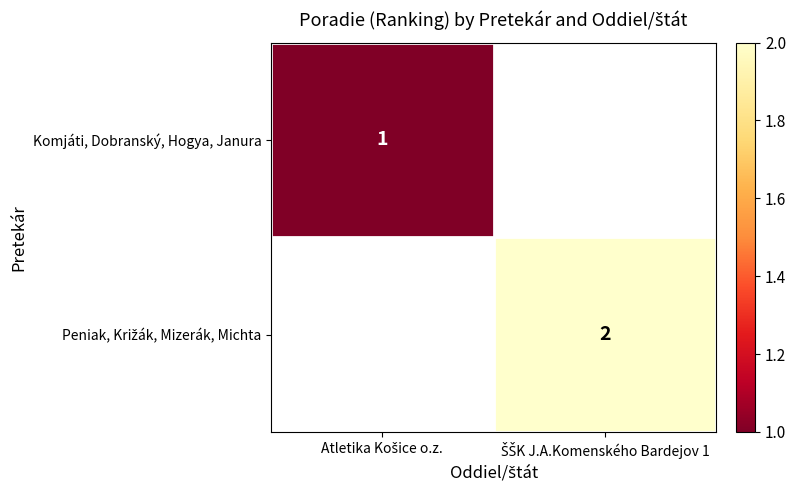

Which label corresponds to the smallest value in the chart?

Atletika Košice o.z.